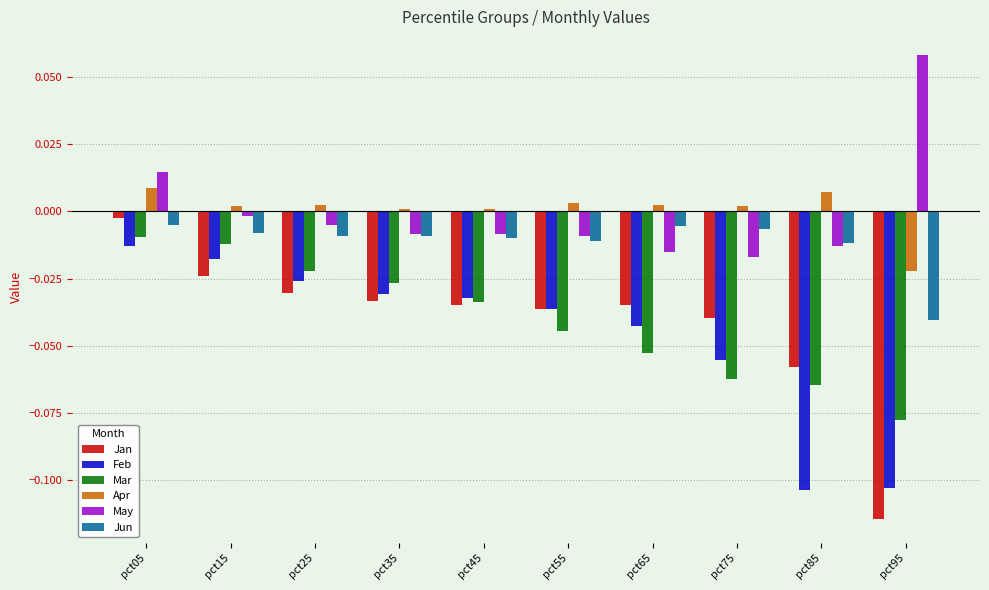

What are all the series names shown in the legend?

Jan, Feb, Mar, Apr, May, Jun